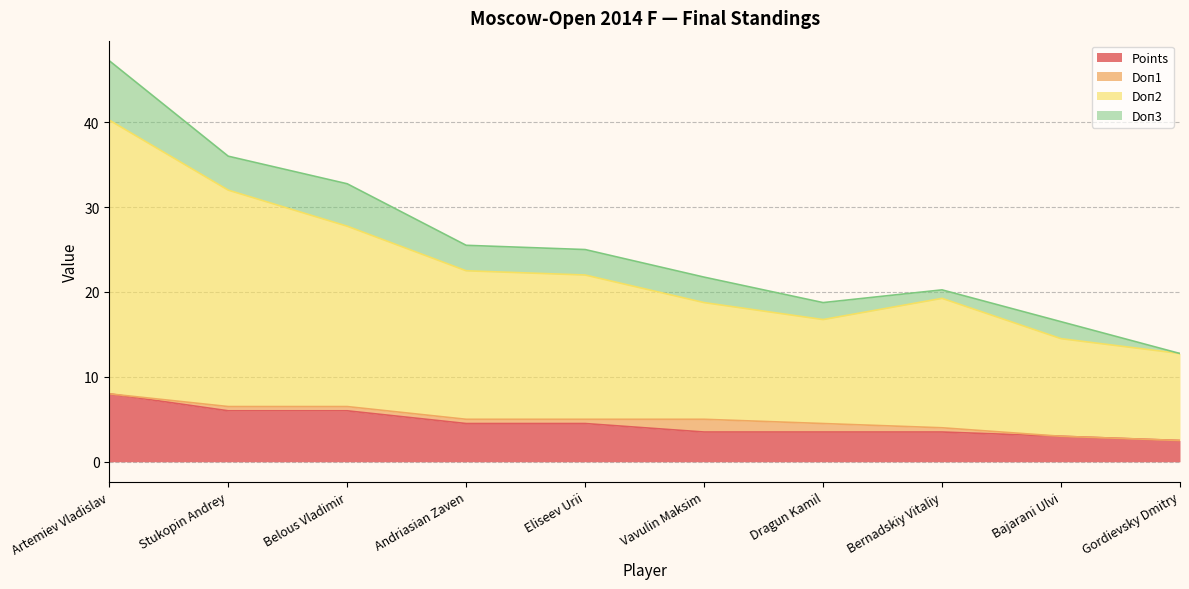

What is the highest value of the Points series?

8.0